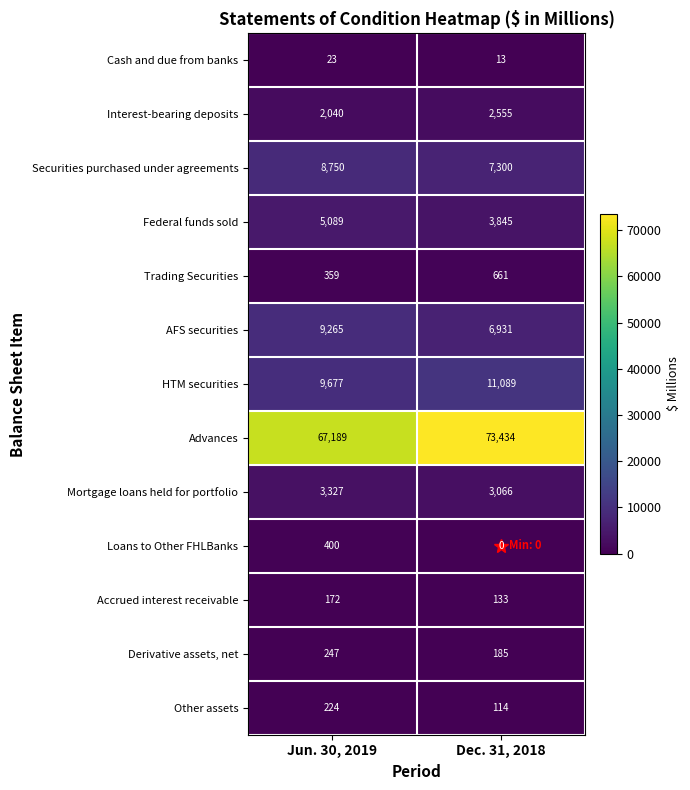

What is the total value across all series at Jun. 30, 2019?

106762